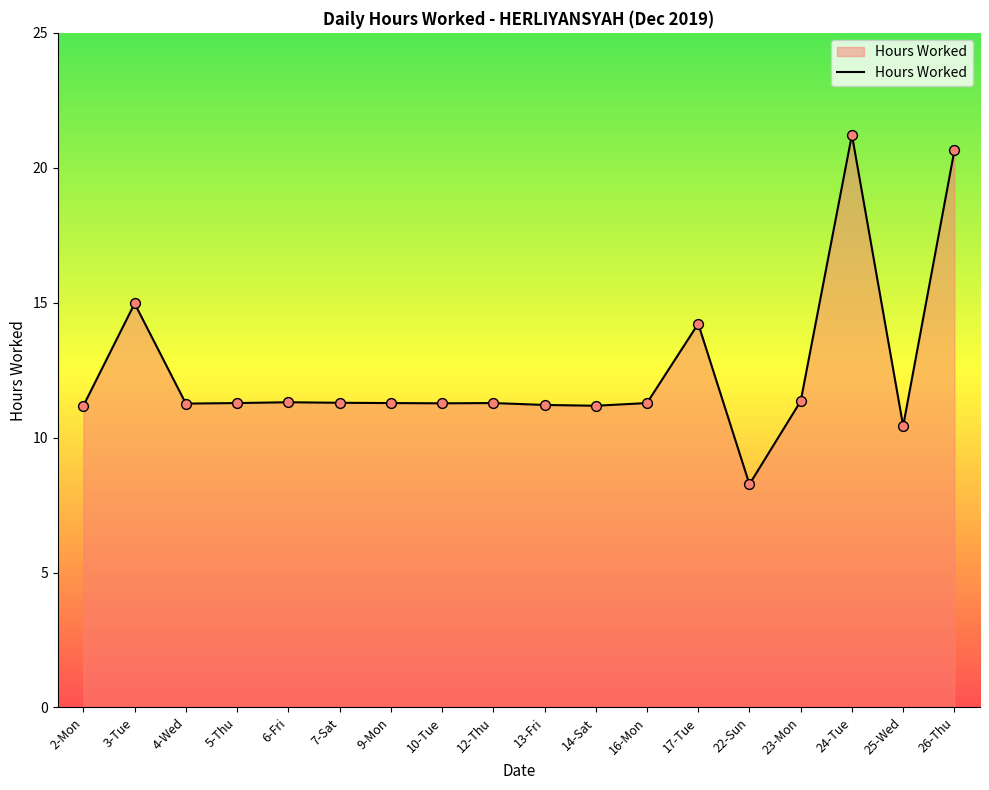

Which has a higher value, 5-Thu or 24-Tue?

24-Tue